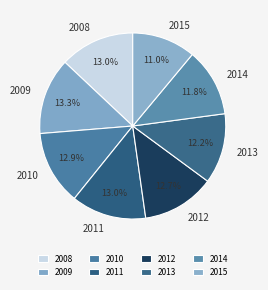

True or false: 2015 accounts for 18% of the total.

False